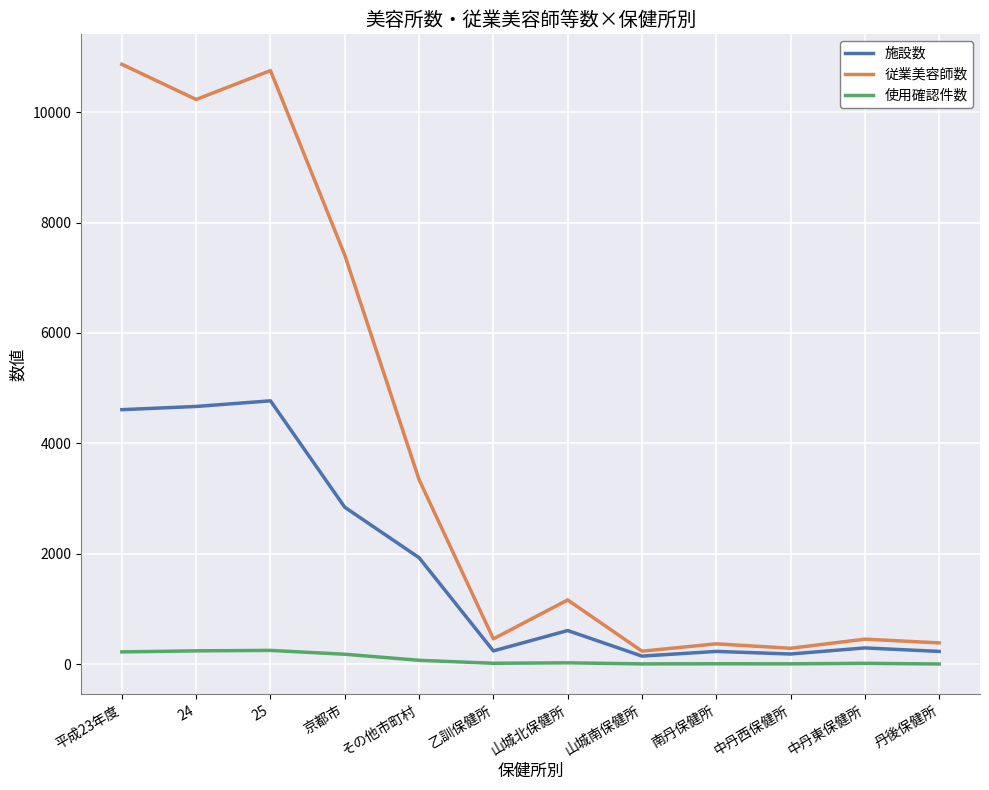

True or false: 使用確認件数 and 施設数 intersect in this chart.

False